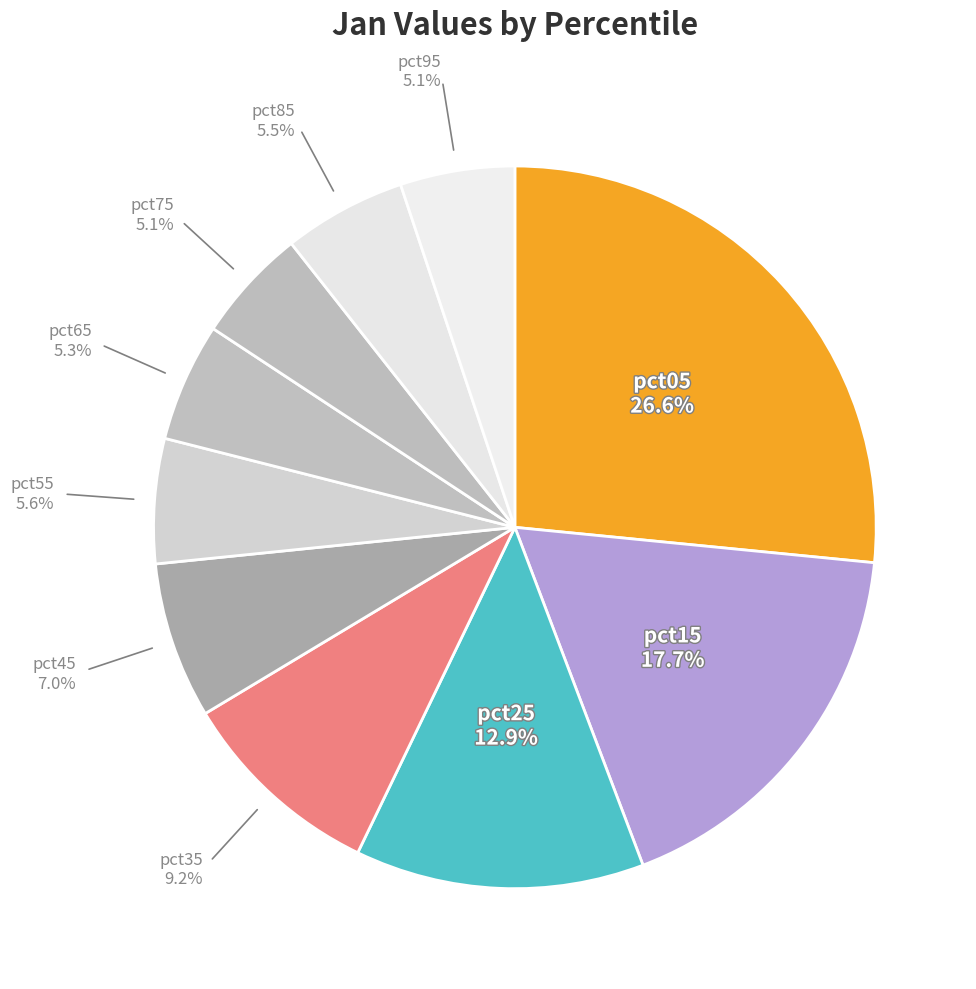

Which slice is the largest?

pct05